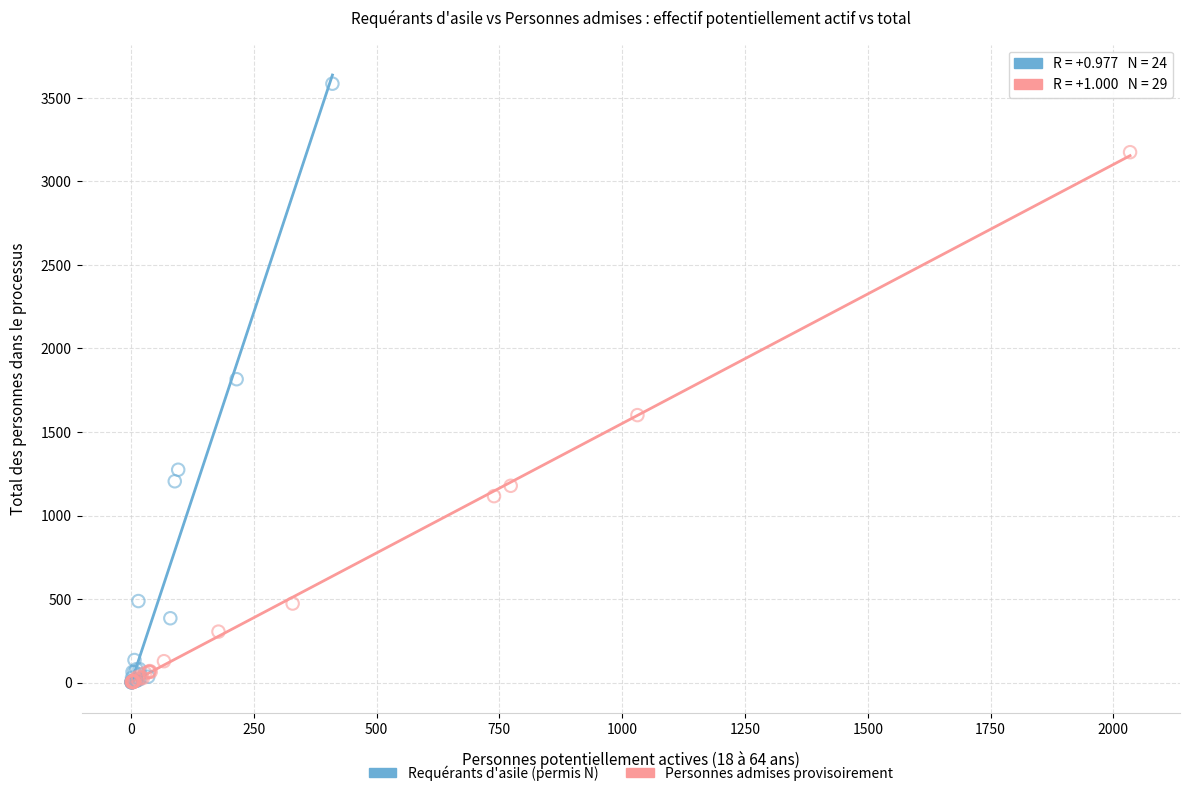

What are all the series names shown in the legend?

Requérants d'asile (permis N), Personnes admises provisoirement